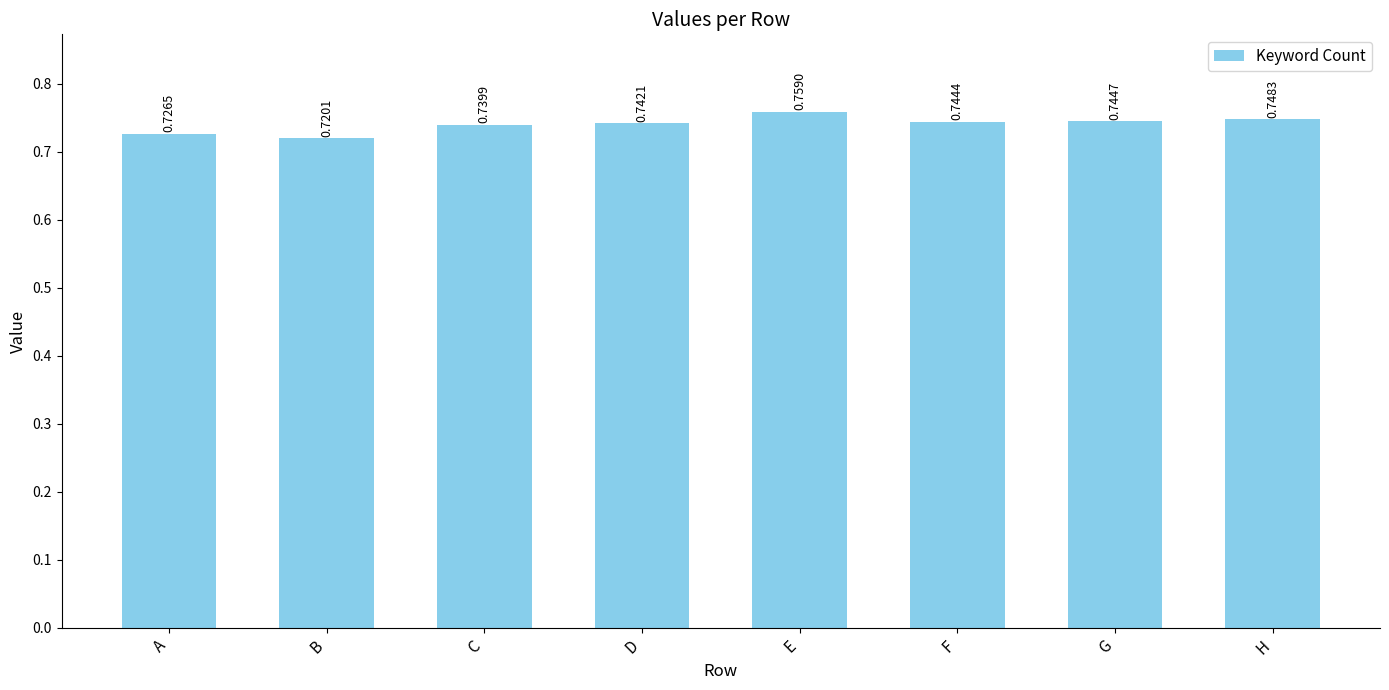

Is it true that the value at A is 1.0?

False